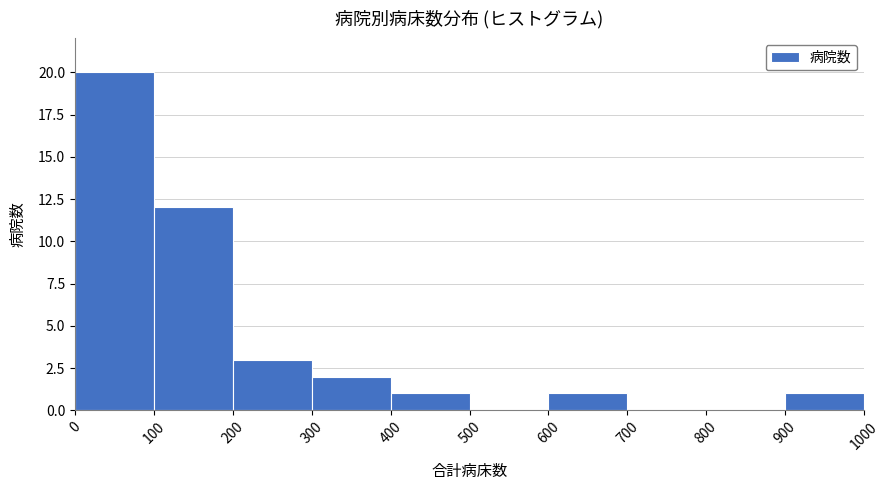

Reading left to right, list every bar in this chart as the range it spans on the x-axis followed by its height. The values are not printed on the chart, so give them approximately, as read against the axis.

0 to 100: 20
100 to 200: 12
200 to 300: 3
300 to 400: 2
400 to 500: 1
500 to 600: 0
600 to 700: 1
700 to 800: 0
800 to 900: 0
900 to 1000: 1